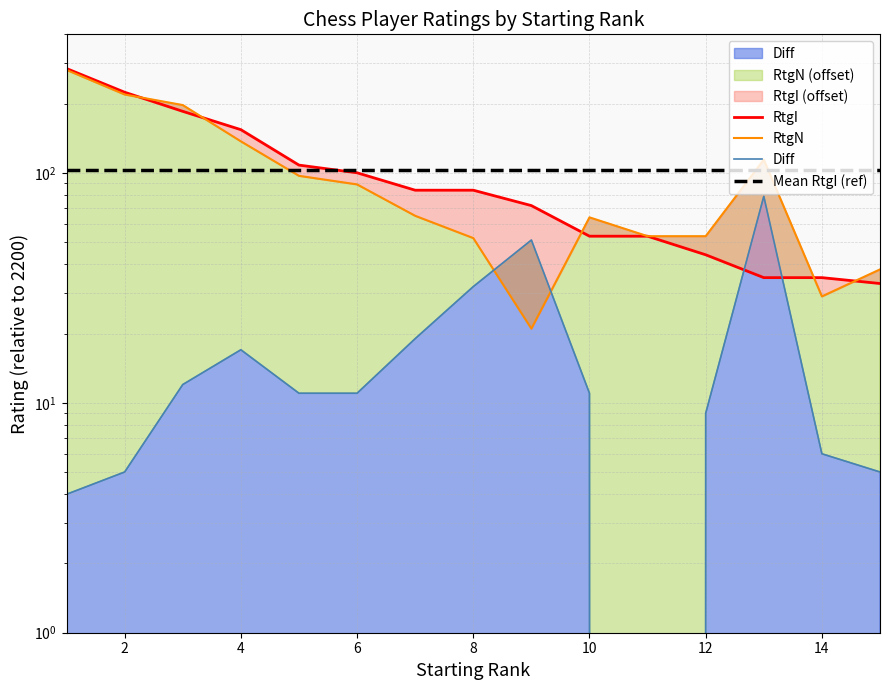

After their last crossing, which series has the higher values: Diff or RtgI?

RtgI